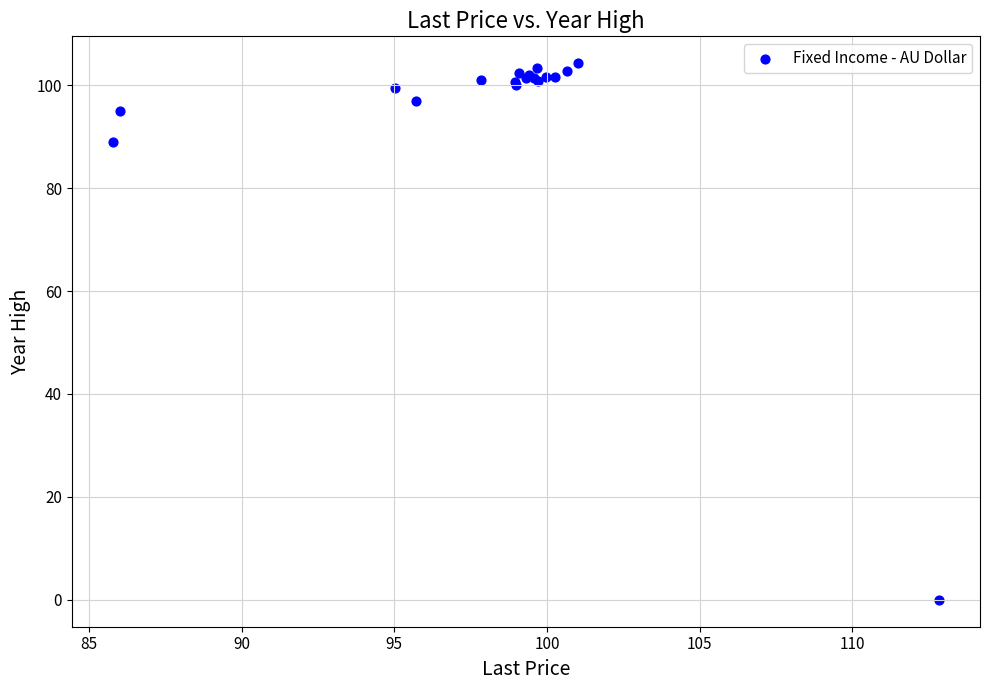

What Y value in the scatter plot is closest to 52?

89.0